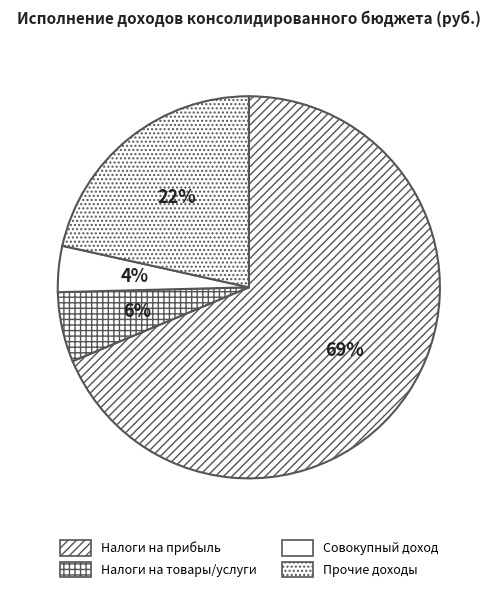

Is there a majority slice in this chart?

Yes